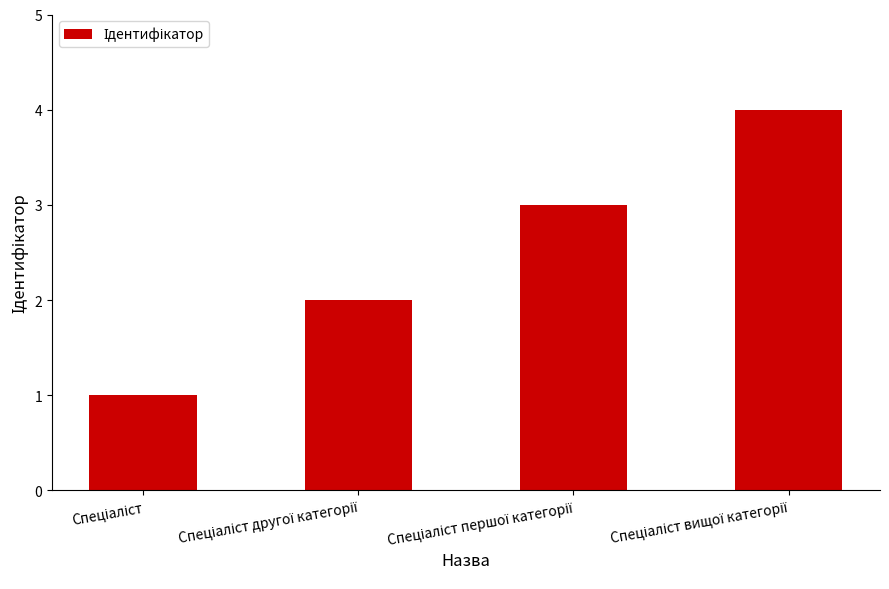

What is the sum of all values?

10